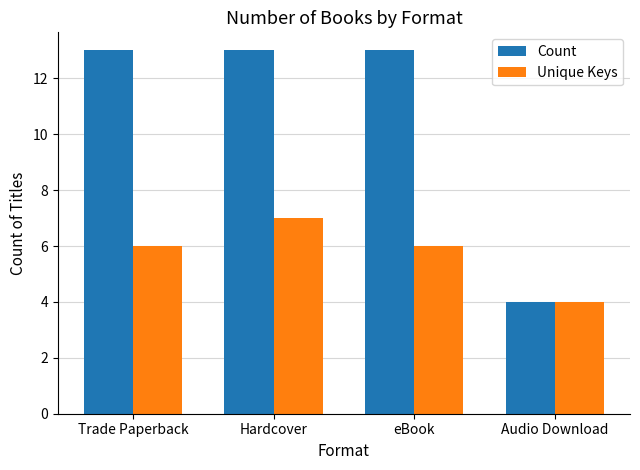

What is the difference between the Count values at Audio Download and Trade Paperback?

9